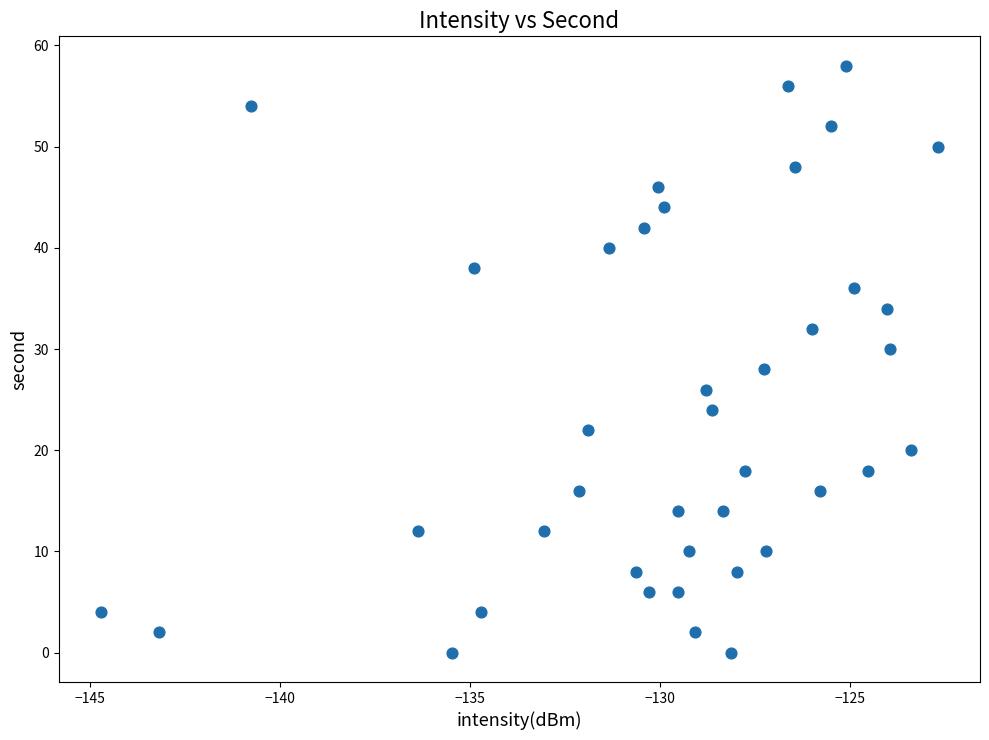

How many data points are displayed?

40